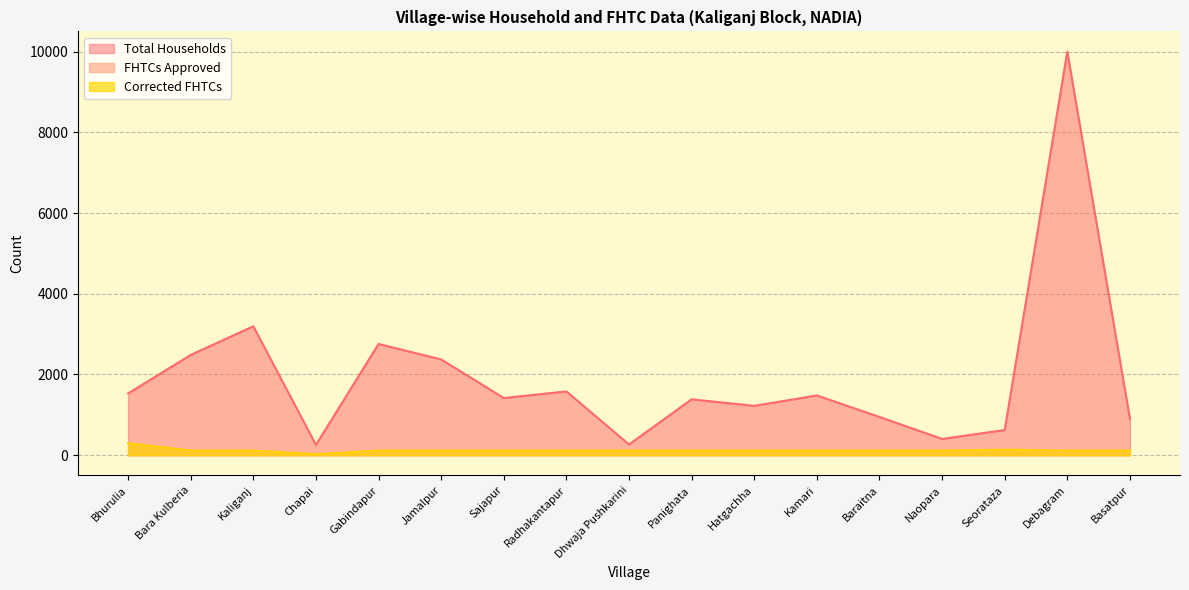

How many lines are shown in the chart?

3